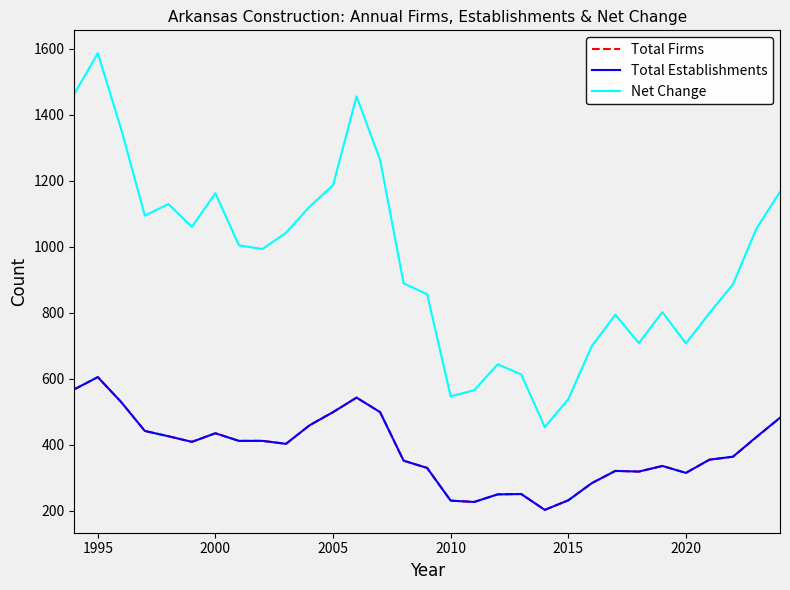

What is the greatest value displayed?

1586